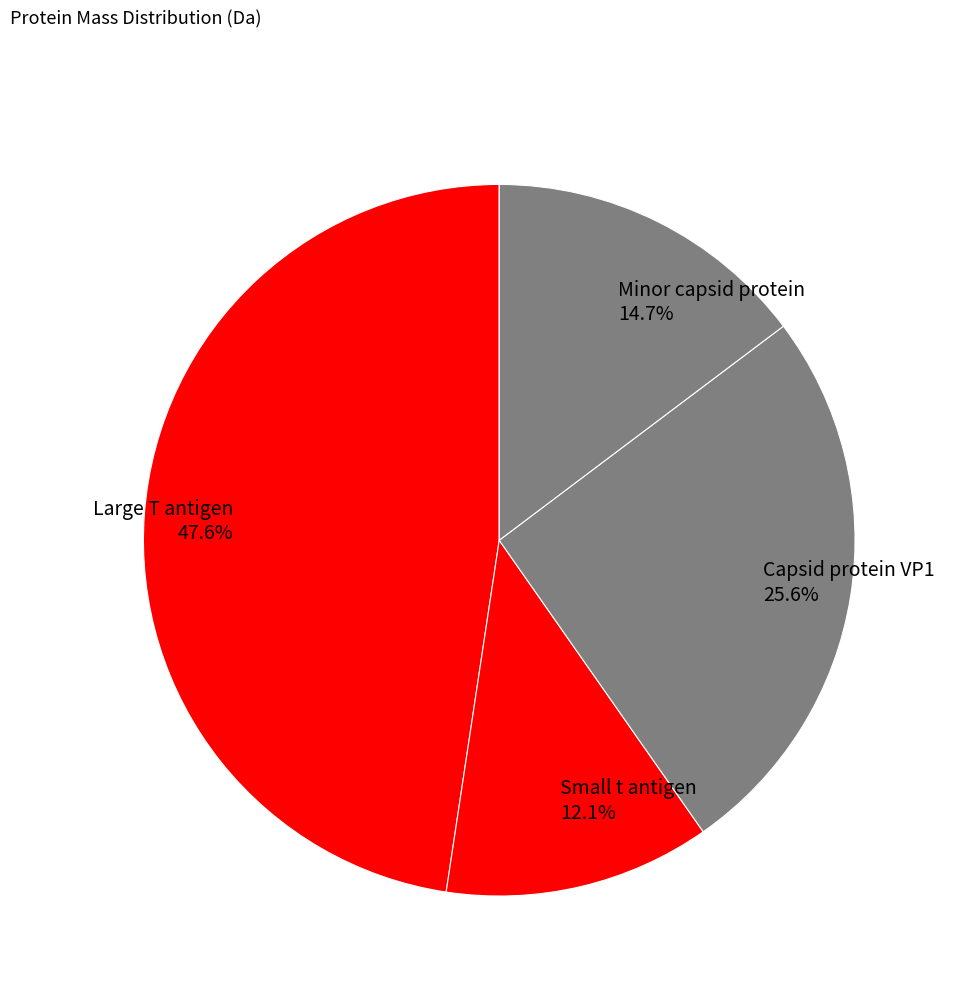

True or false: Large T antigen accounts for 48% of the total.

True